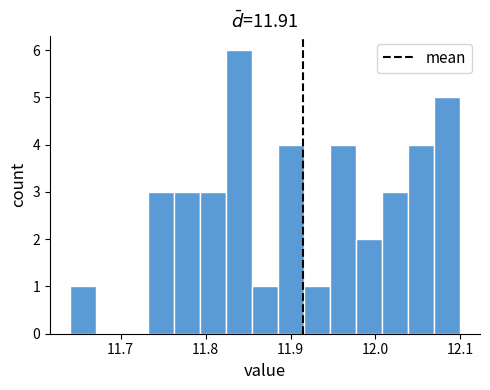

Around what value on the x-axis is the tallest bar? Give the approximate position of its centre, as read against the axis.

11.84